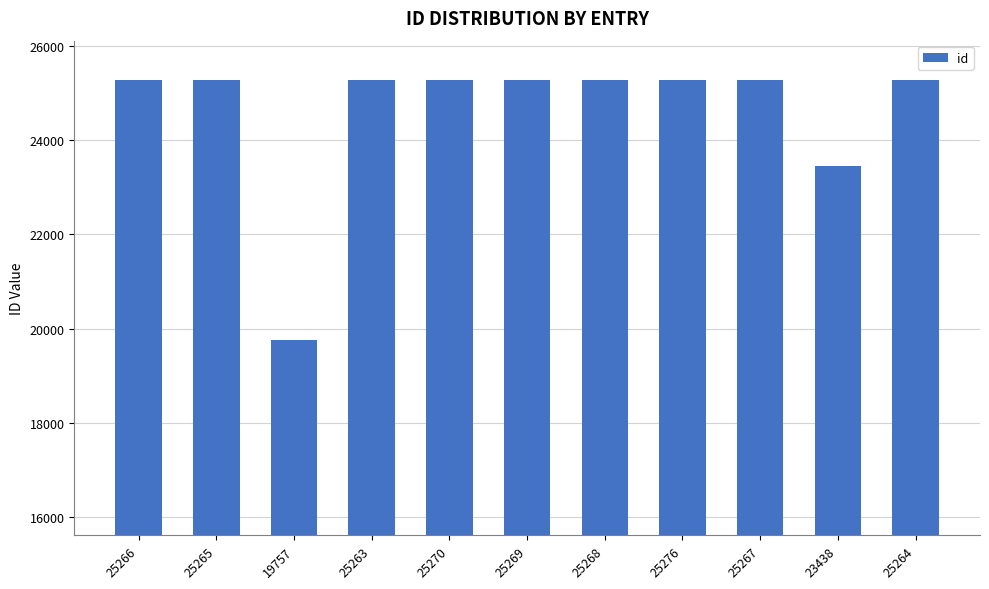

What is the label of the 8th bar from the right?

25263